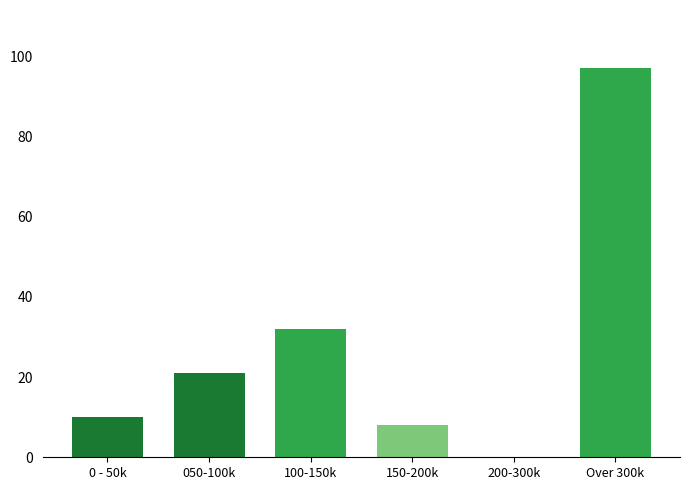

Reading left to right, transcribe all the data shown in this chart.

0 - 50k=10	050-100k=21	100-150k=32	150-200k=8	200-300k=0	Over 300k=97